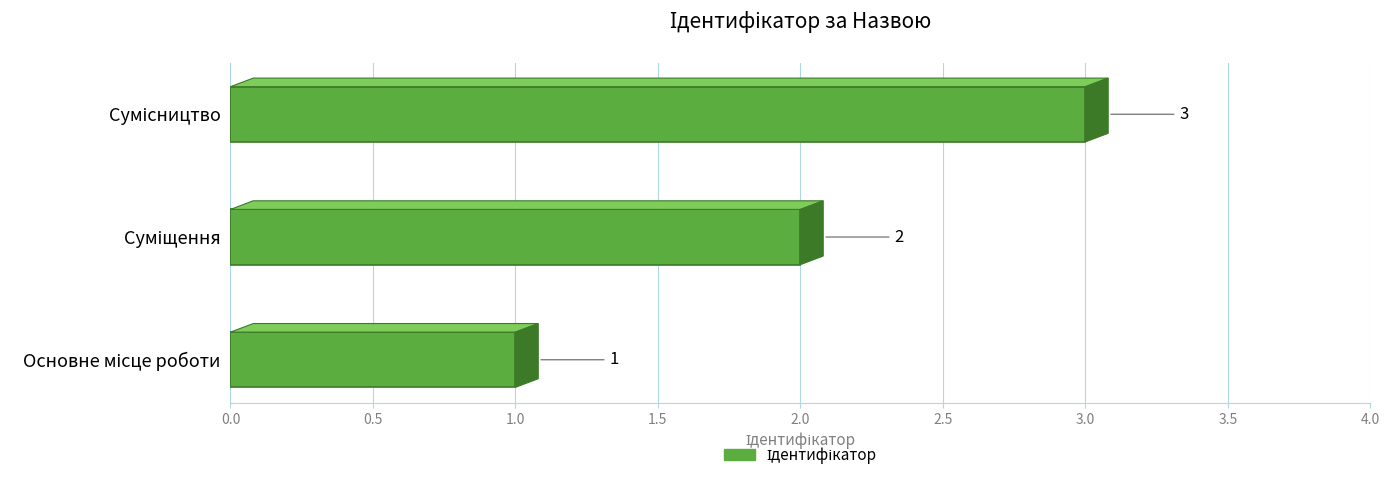

Count the values in the range 1 to 3.

3